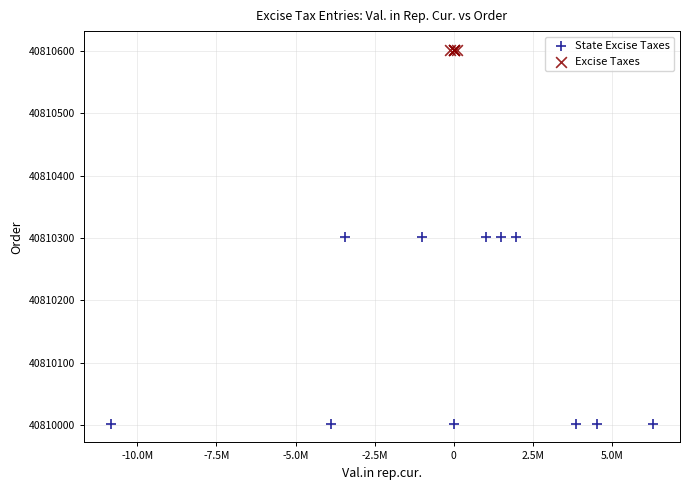

Which series reaches the maximum Y coordinate?

Excise Taxes